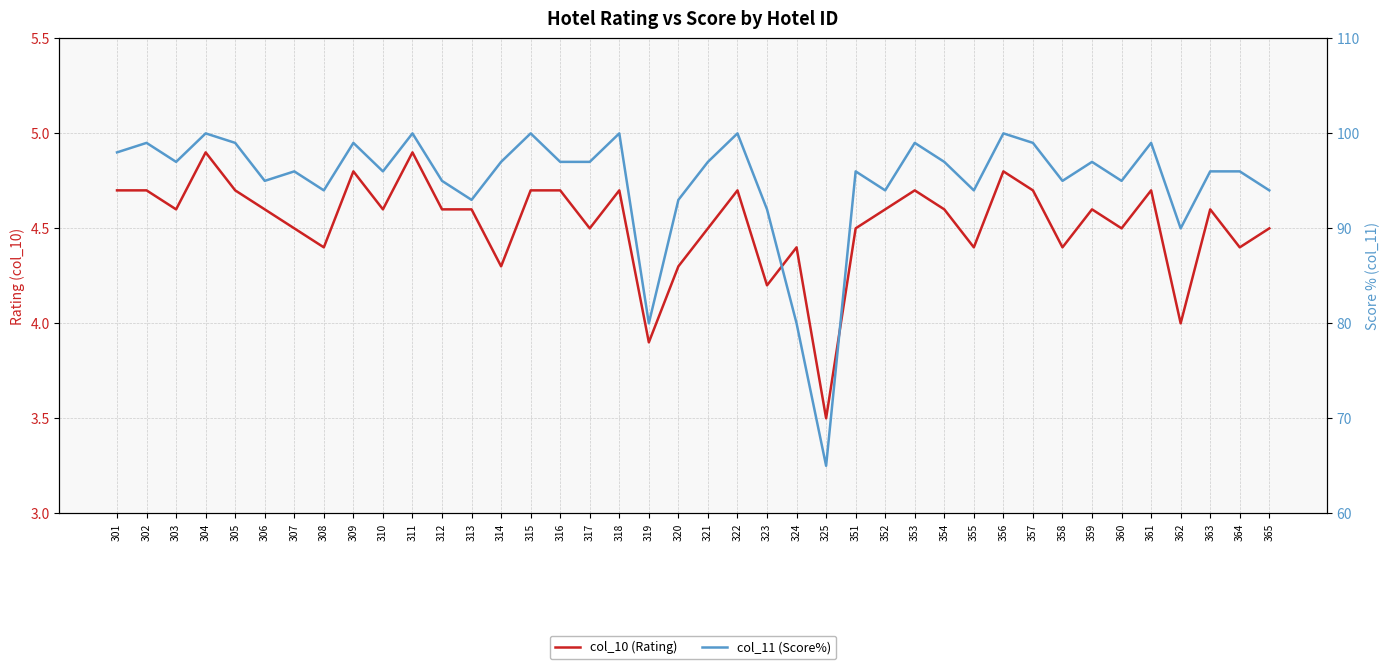

What is the value of the col_11 (Score%) point at the 15th from the left?

100.0